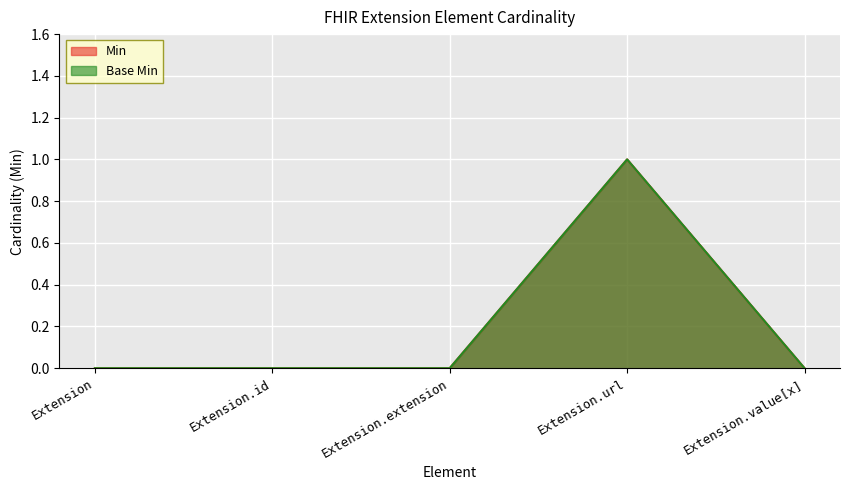

What position from the left is Extension.url?

4